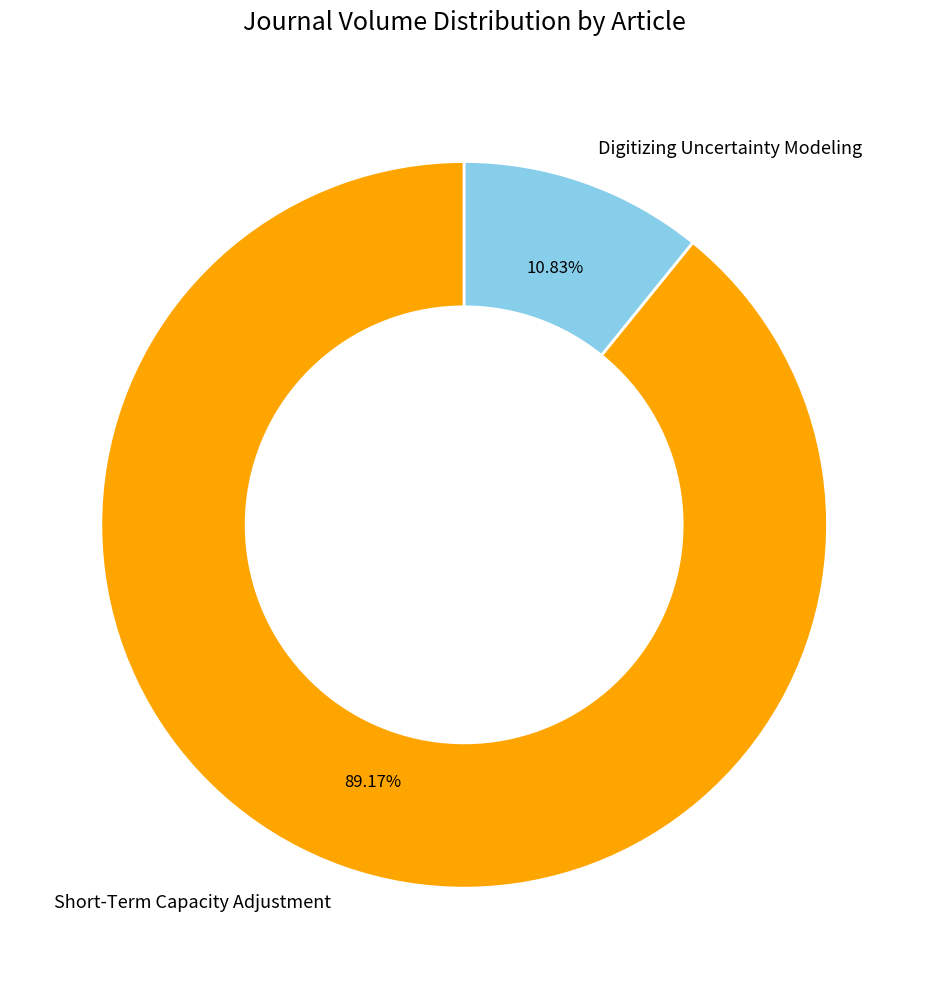

Does Digitizing Uncertainty Modeling account for over 50% of the chart?

No